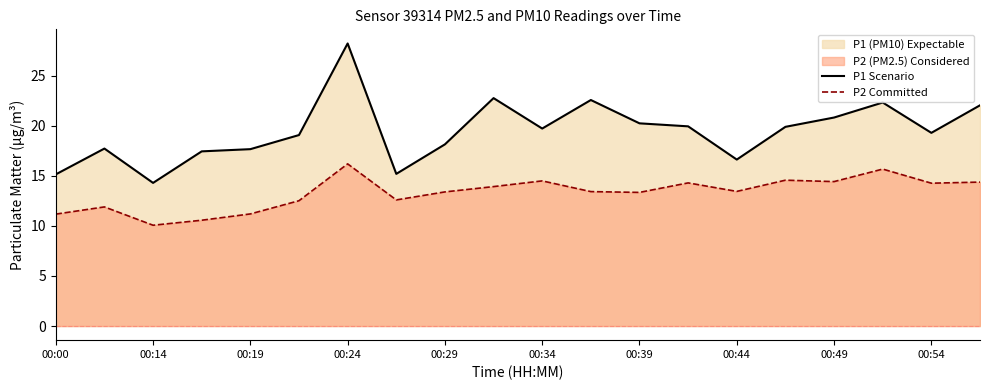

Does the chart display data point markers on the line(s)?

No